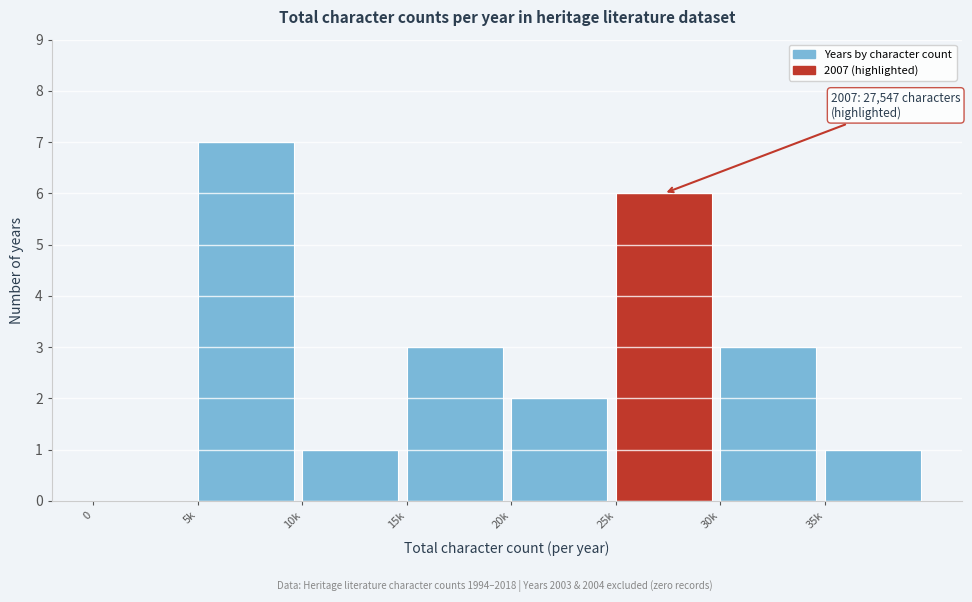

Reading left to right, what are all the values shown in this chart?

0=0	5k=7	10k=1	15k=3	20k=2	25k=6	30k=3	35k=1